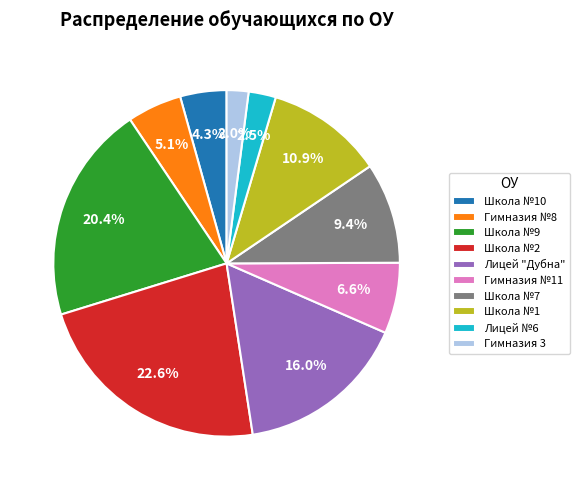

What is the largest slice in the pie chart?

Школа №2